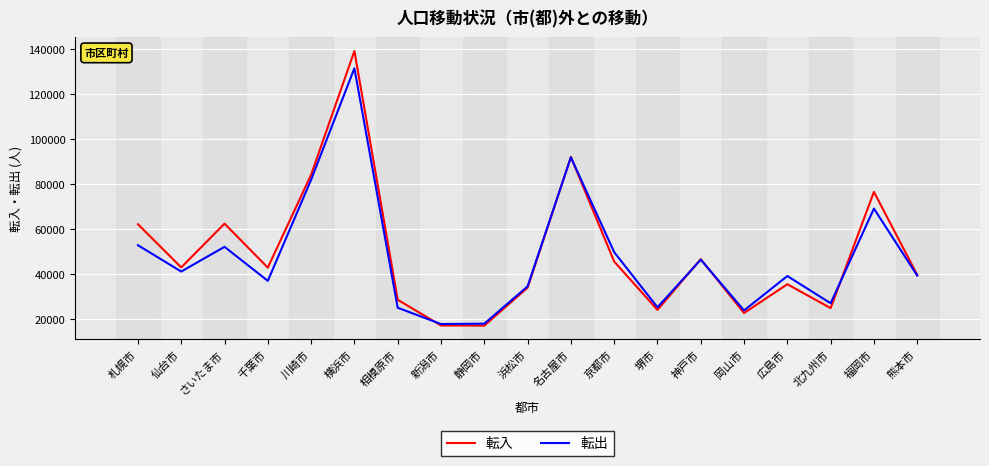

What is the lowest value of the 転入 series?

17249